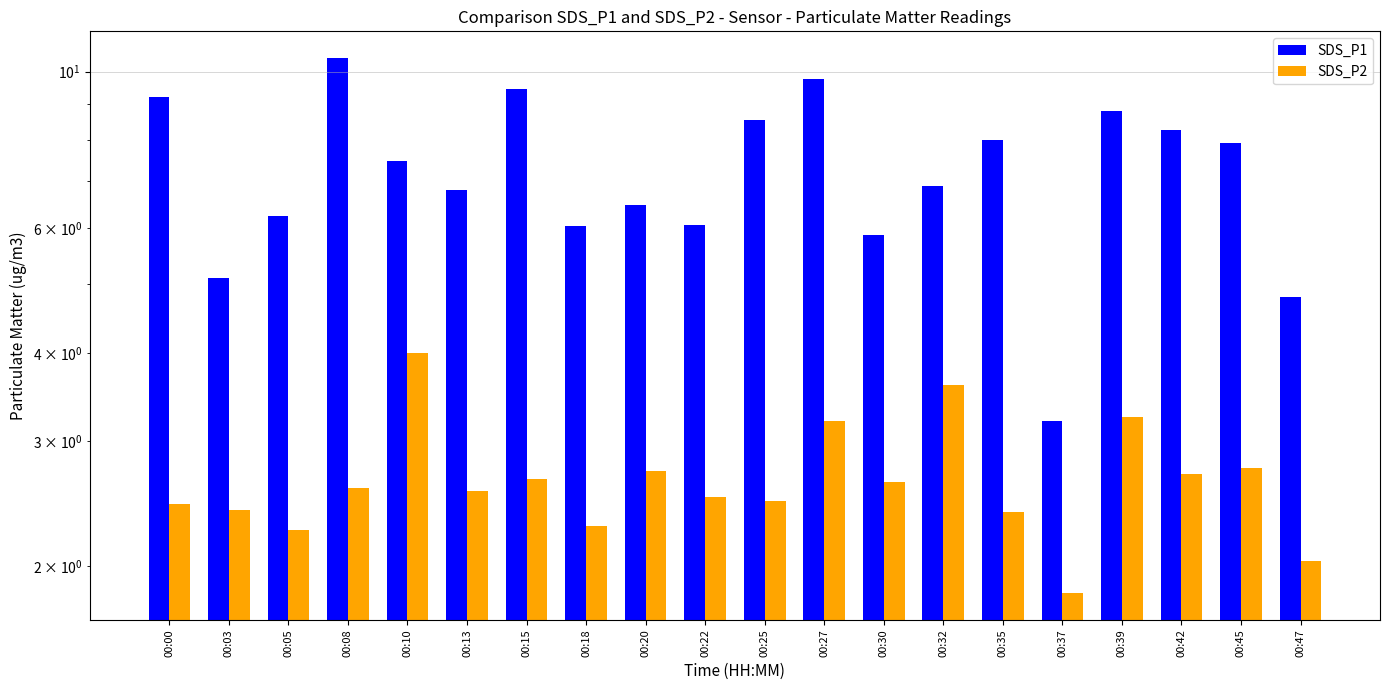

What is the difference between the second highest and minimum values in the SDS_P2 series?

1.8